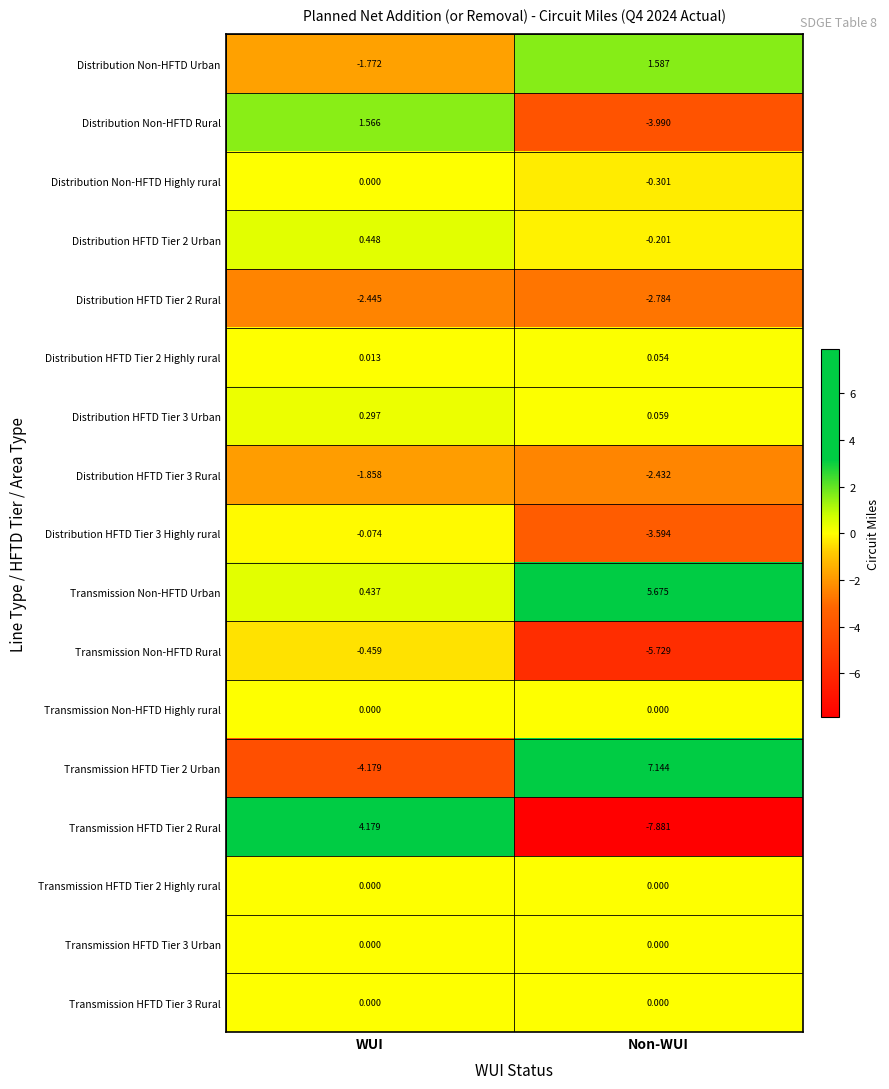

Is the value of Transmission HFTD Tier 3 Rural at WUI greater than the value of Transmission HFTD Tier 2 Rural at Non-WUI?

Yes